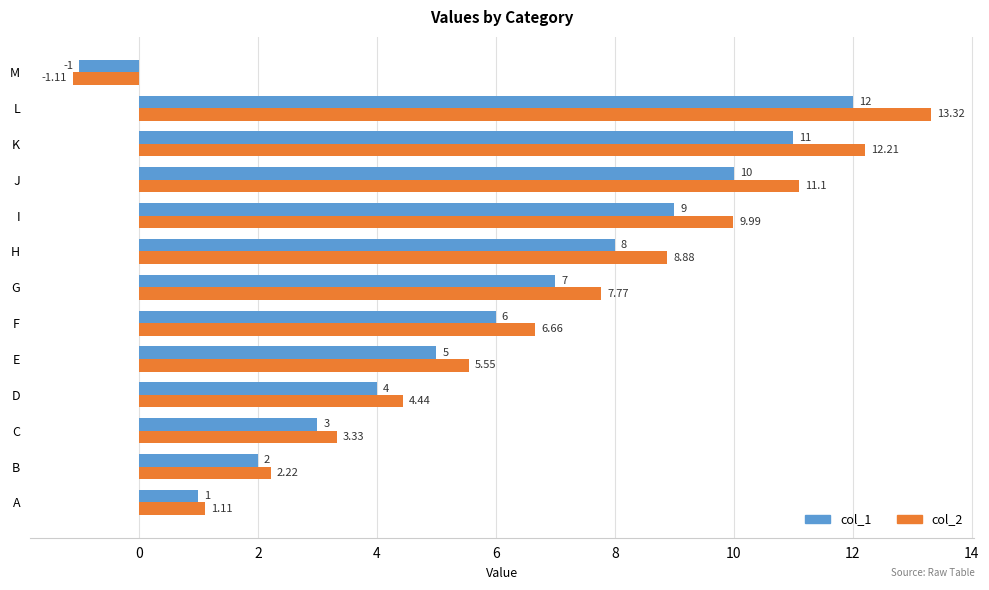

List the labels in order of col_2 value, largest first.

L, K, J, I, H, G, F, E, D, C, B, A, M